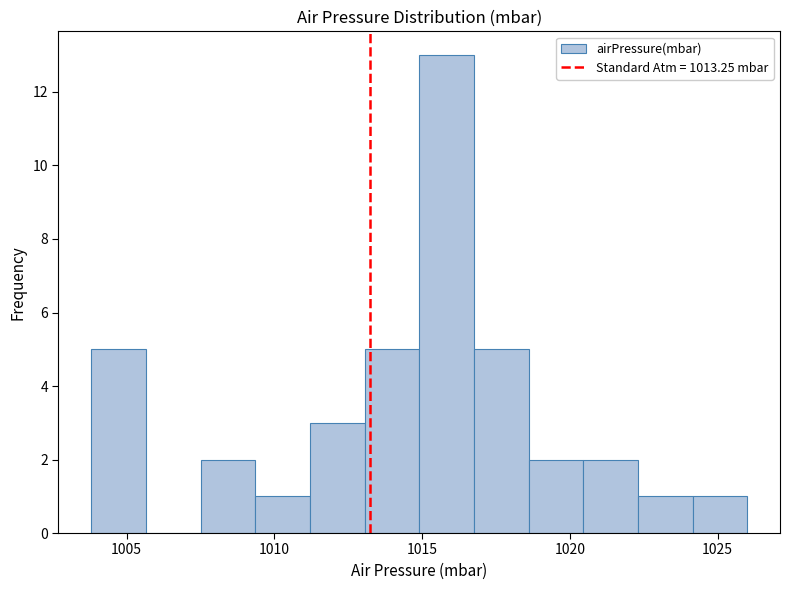

Read against the x-axis, roughly where is the centre of the tallest bar?

1016.0